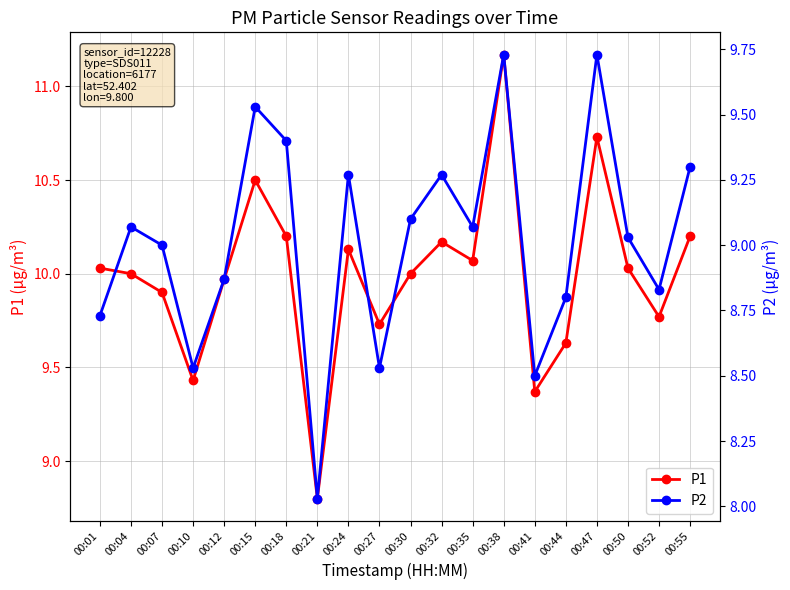

What is the difference between the P2 values at 00:41 and 00:52?

0.3